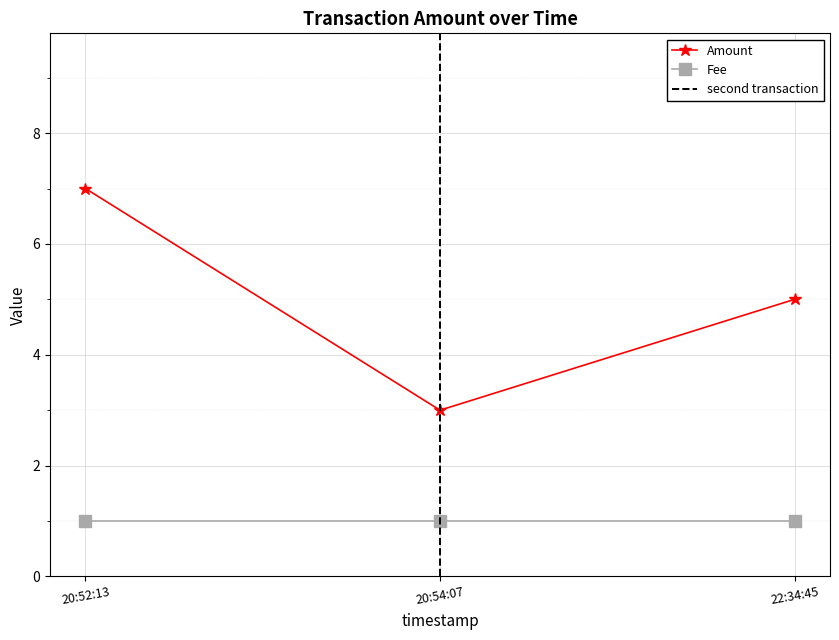

What is the minimum value for Amount?

3